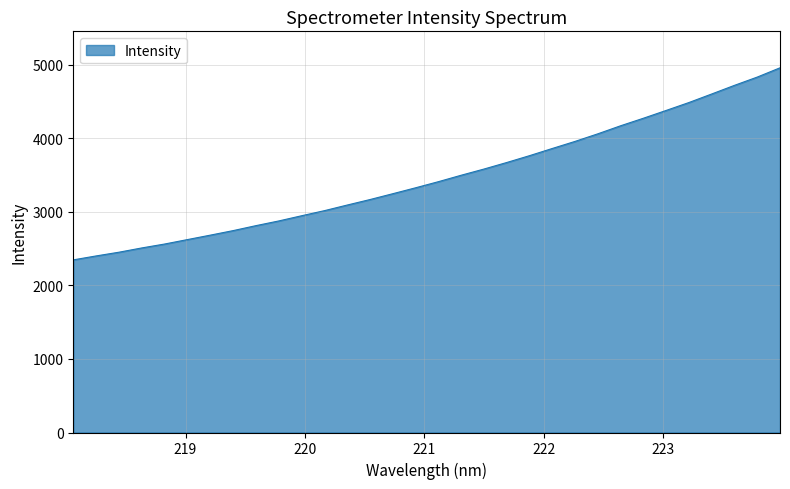

Does the chart have visible grid lines?

Yes